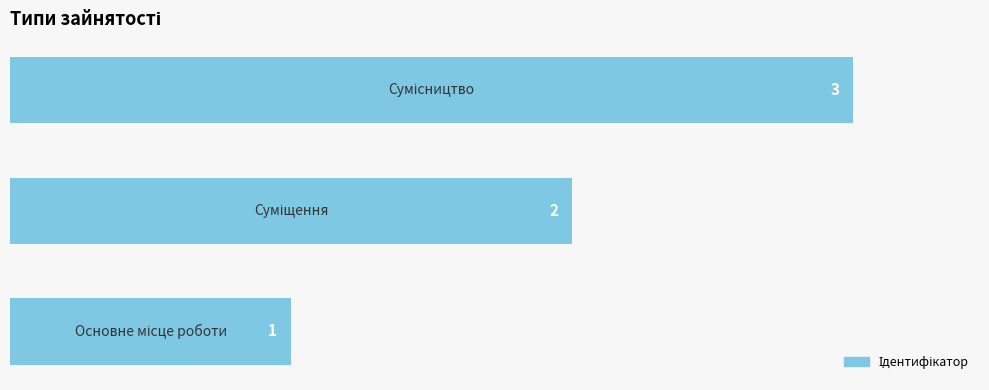

What is the sum of all values?

6